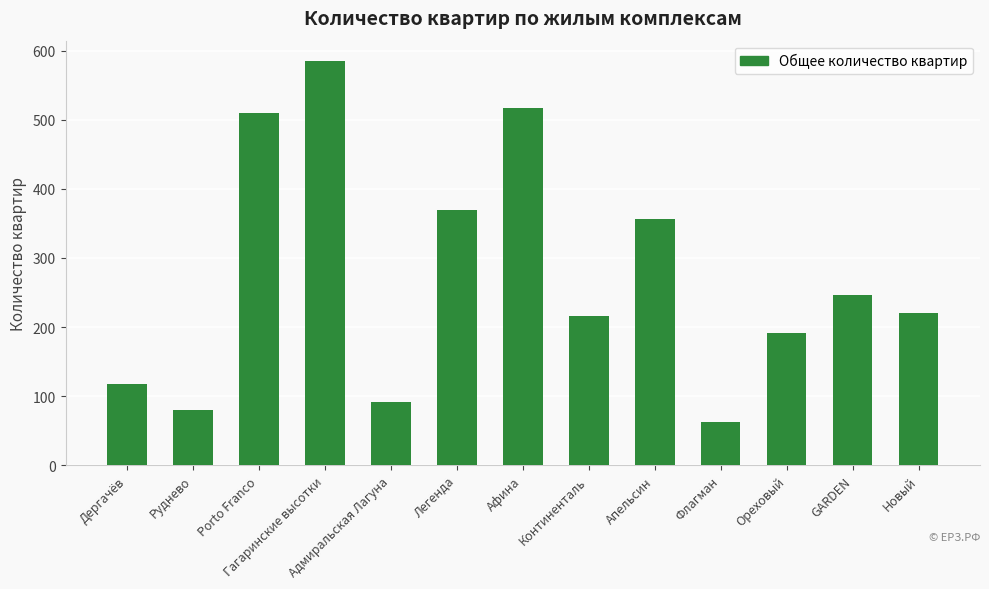

What is the change in value from Флагман to GARDEN?

+184